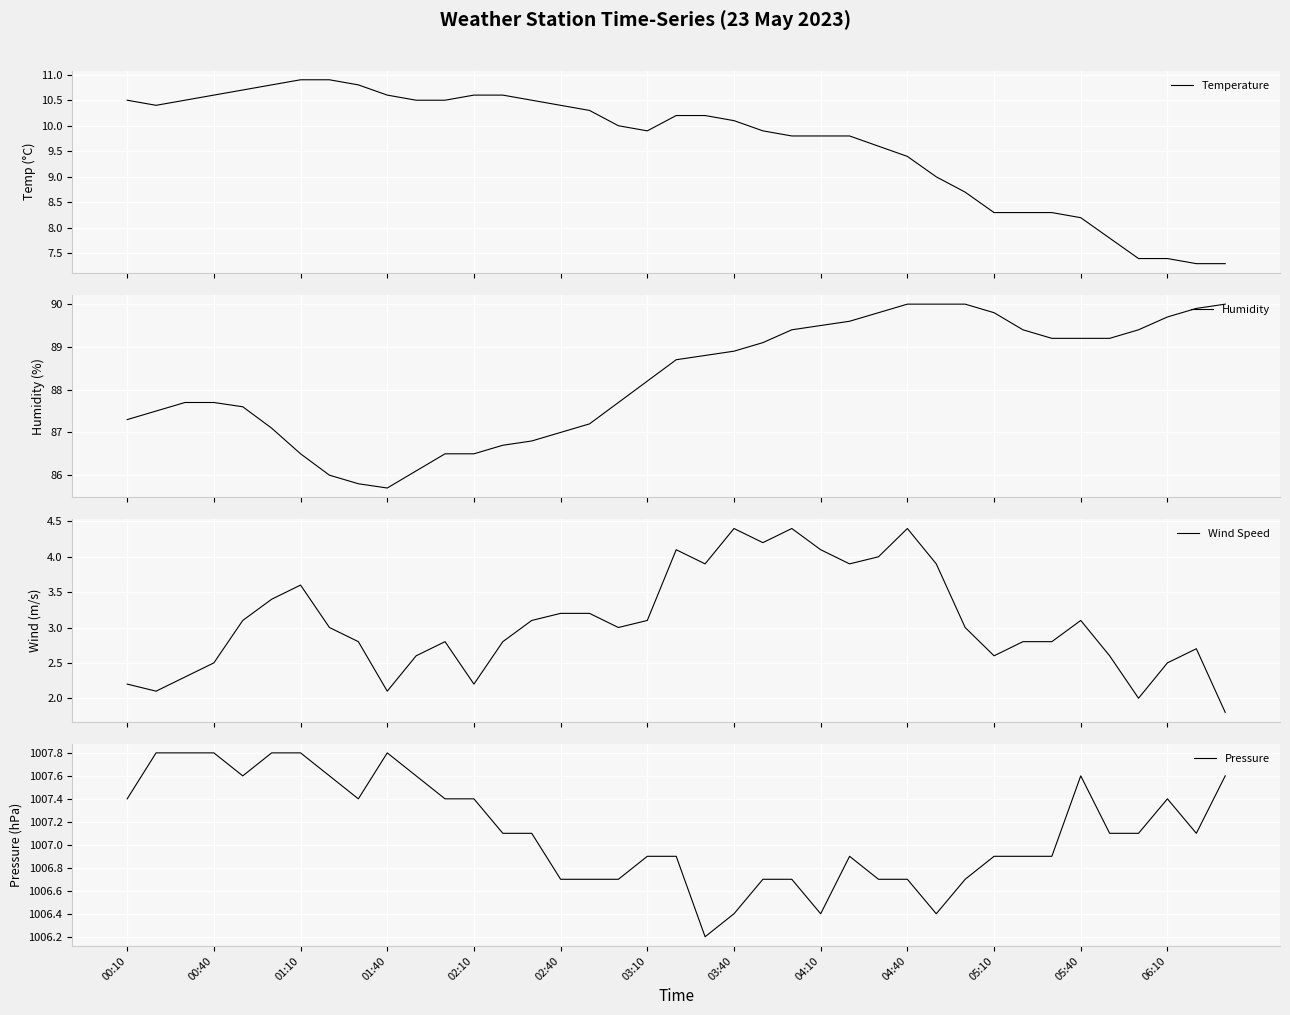

What is the maximum value for Temperature?

10.9